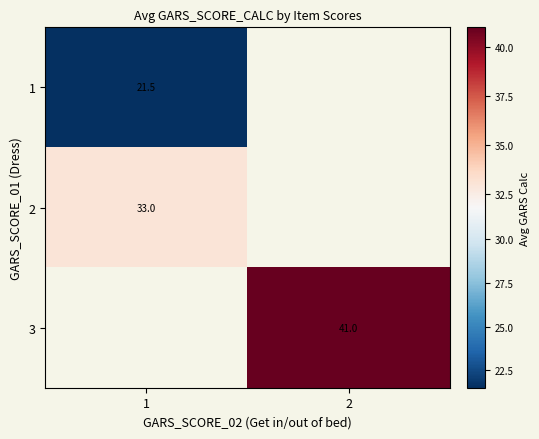

The 1 series shows 37.3 at 1. True or false?

False